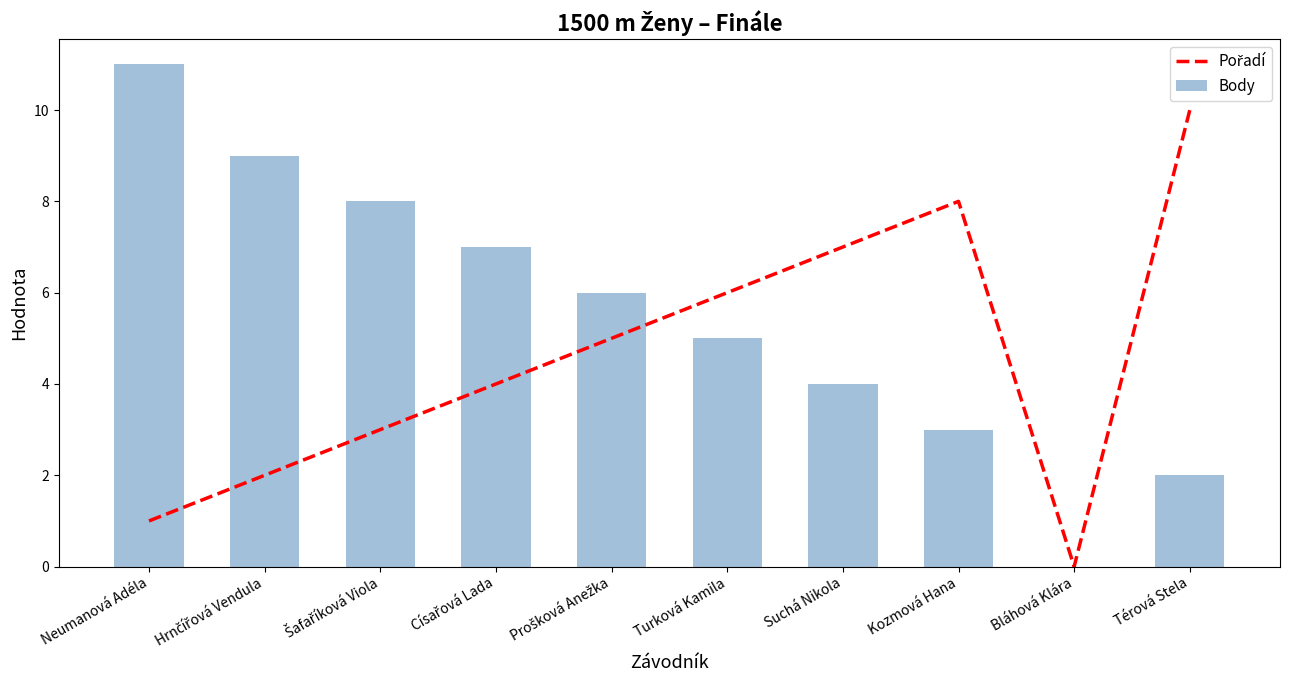

What is the label of the 3rd bar from the left?

Šafaříková Viola